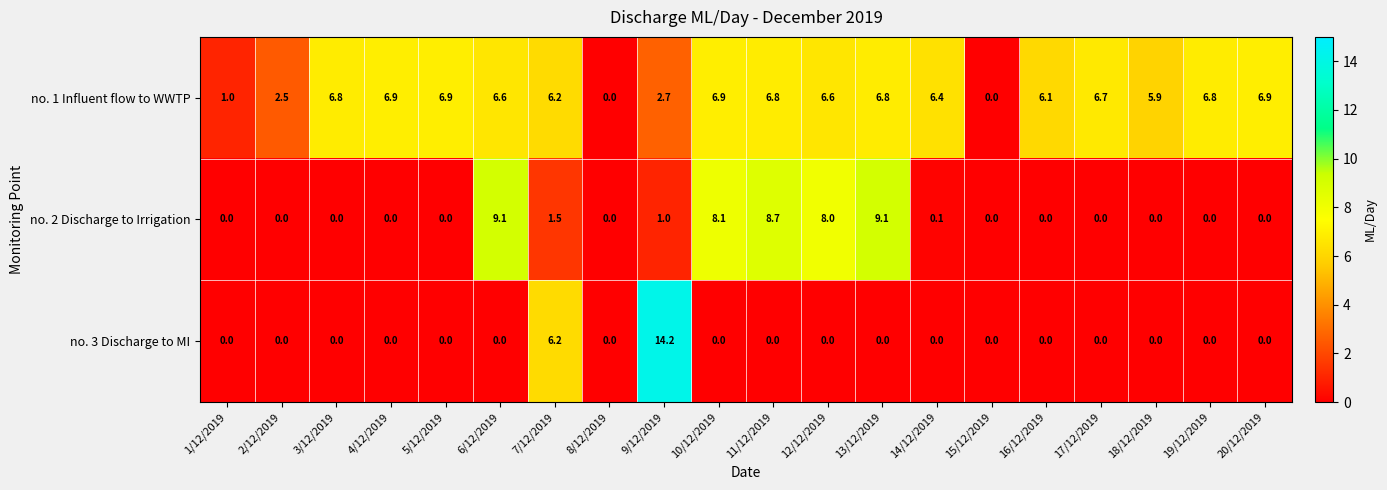

Rank the series at 11/12/2019 from lowest to highest value.

no. 3 Discharge to MI, no. 1 Influent flow to WWTP, no. 2 Discharge to Irrigation